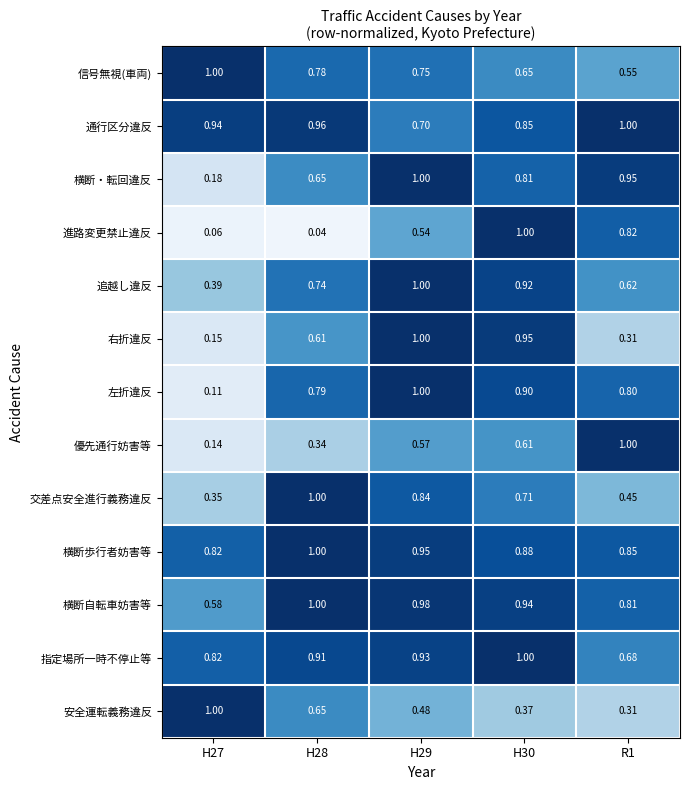

Which series changed the most between H28 and H29?

進路変更禁止違反